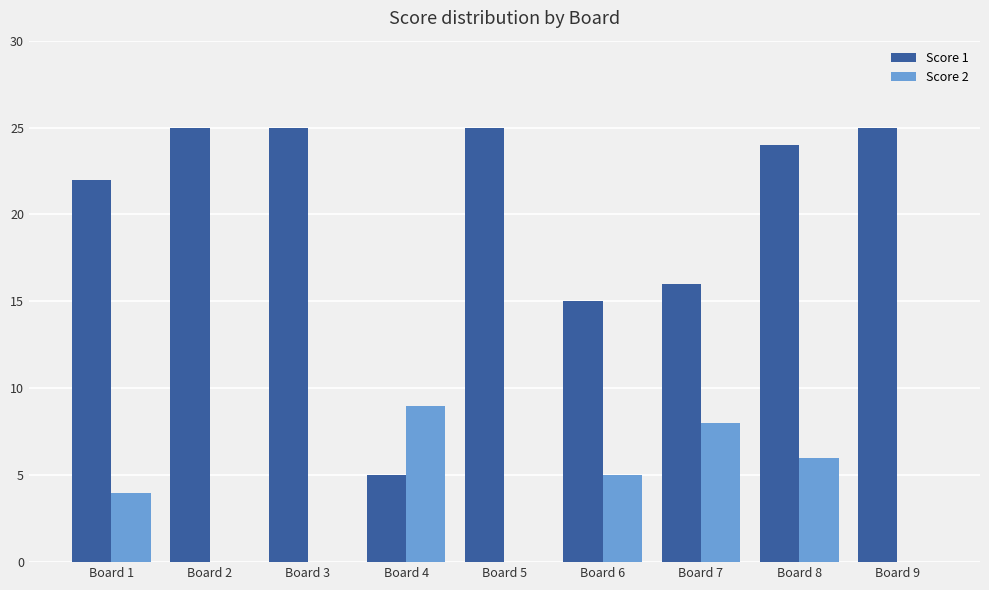

Is it true that Score 1 equals 7 at Board 1?

False